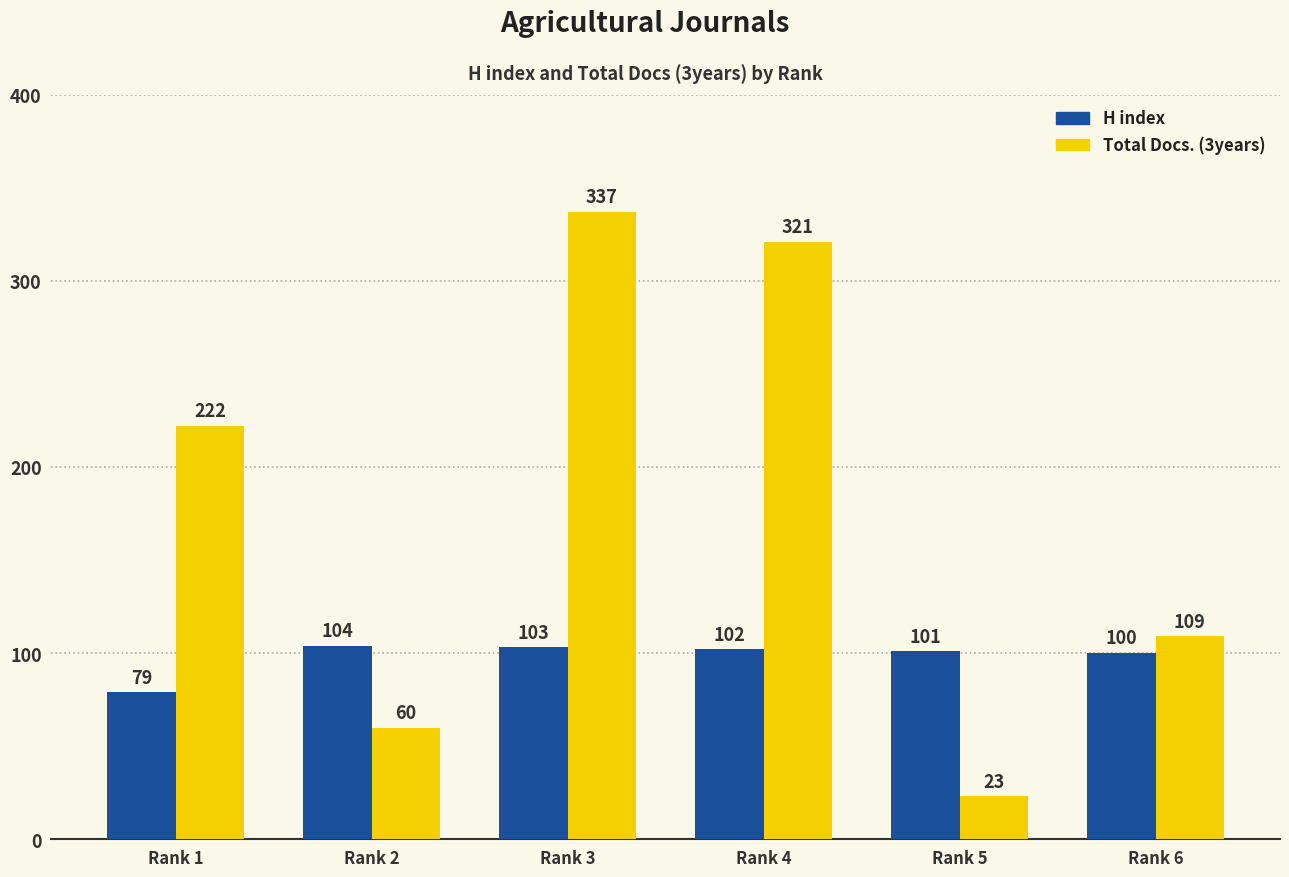

How many distinct data groups are displayed?

2